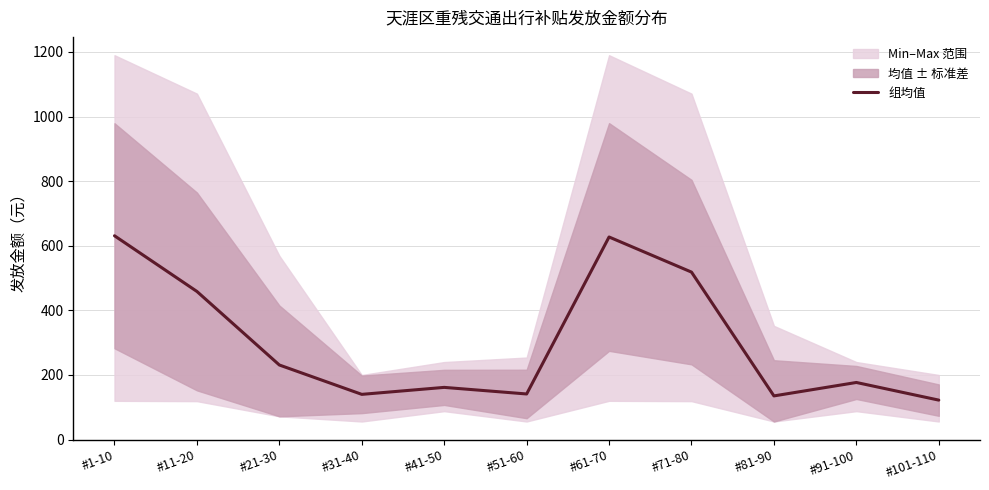

Reading left to right, extract all data points from this chart.

#1-10=631.0	#11-20=458.6	#21-30=230.9	#31-40=140.0	#41-50=161.6	#51-60=141.2	#61-70=627.2	#71-80=518.5	#81-90=135.2	#91-100=176.8	#101-110=122.2